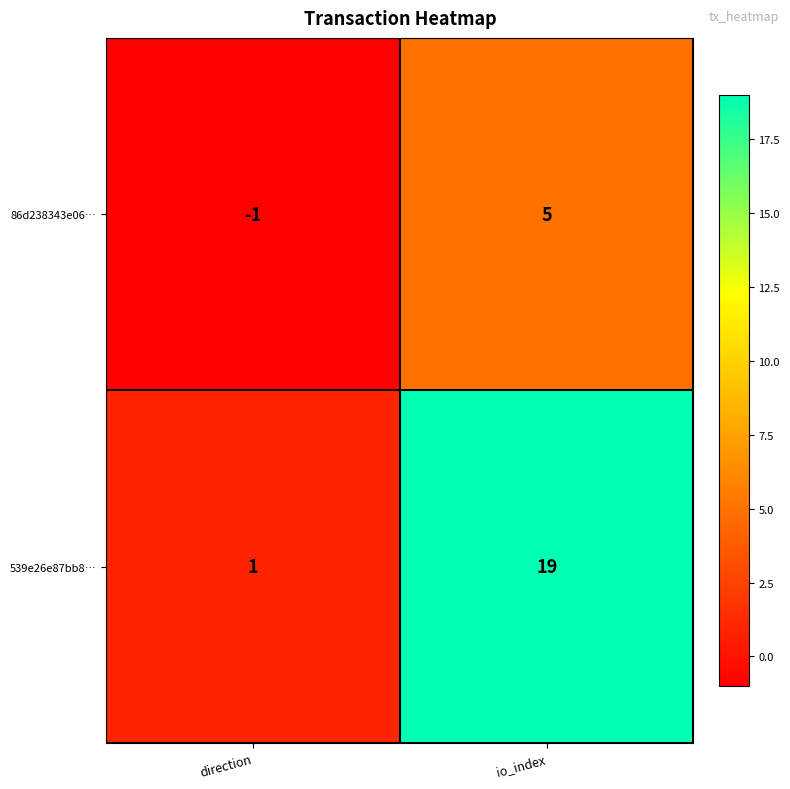

What is the total value across all series at io_index?

24